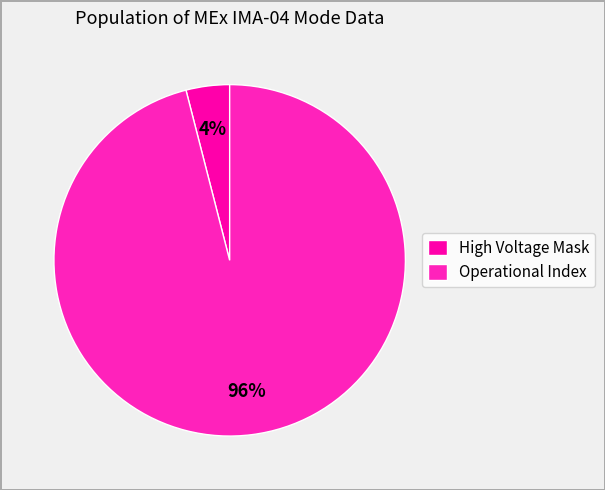

Count the number of slices in the pie.

2